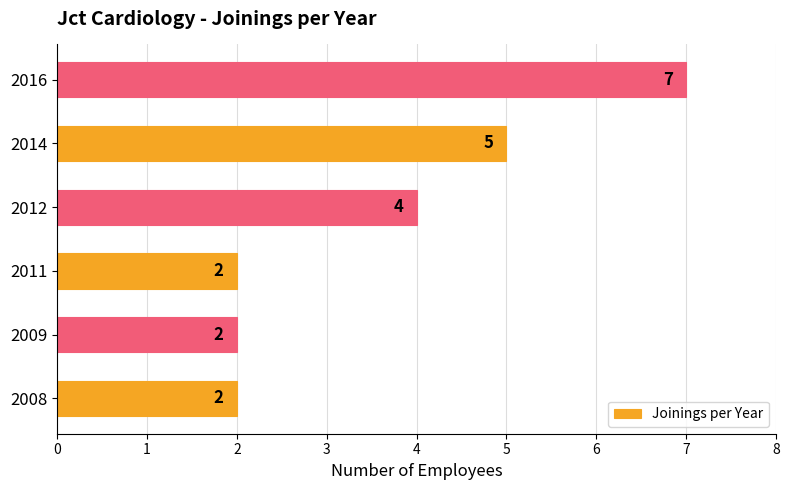

The value at 2011 is 1. True or false?

False